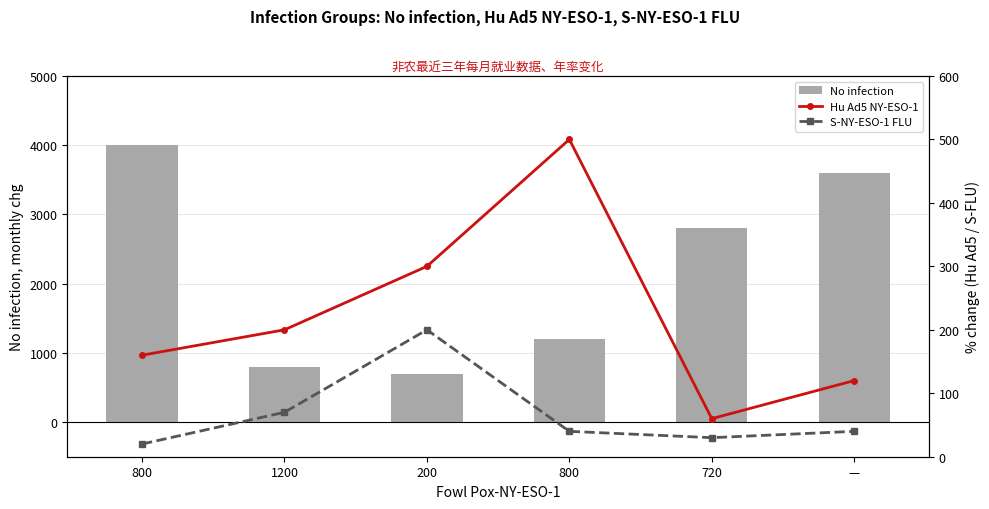

Reading left to right, list all the values displayed in this chart.

No infection: 800=4000	1200=800	200=700	800=1200	720=2800	—=3600
Hu Ad5 NY-ESO-1: 800=160	1200=200	200=300	800=500	720=60	—=120
S-NY-ESO-1 FLU: 800=20	1200=70	200=200	800=40	720=30	—=40